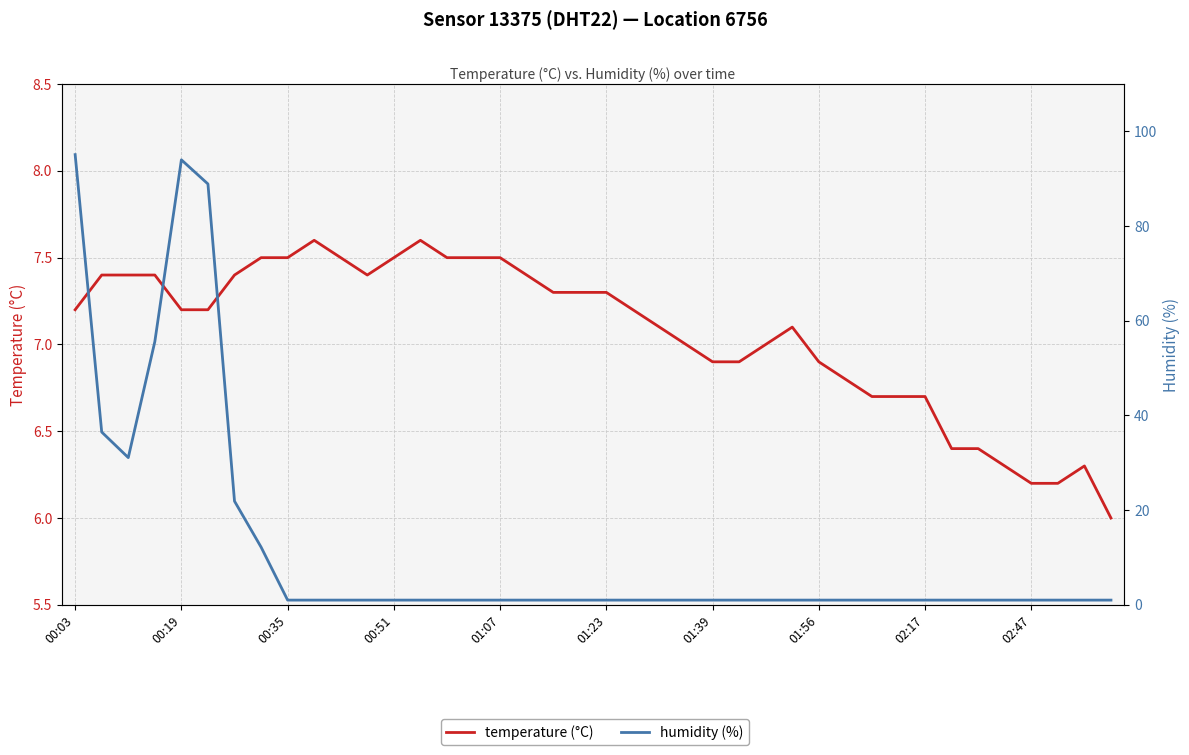

What value does the humidity (%) series have at 31?

1.0